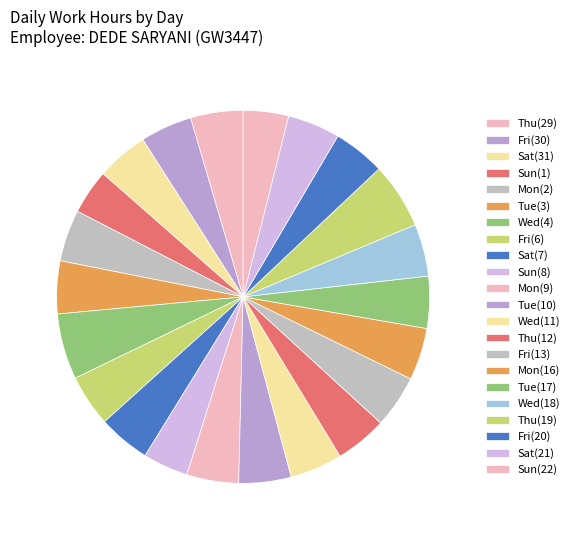

How many segments does this pie chart have?

22